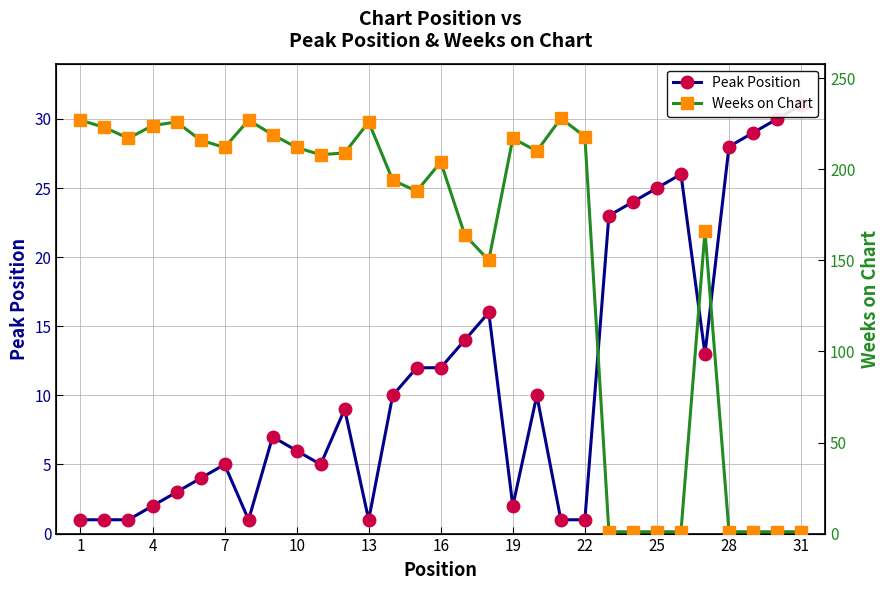

What is the difference between the maximum and minimum values in the Weeks on Chart series?

227